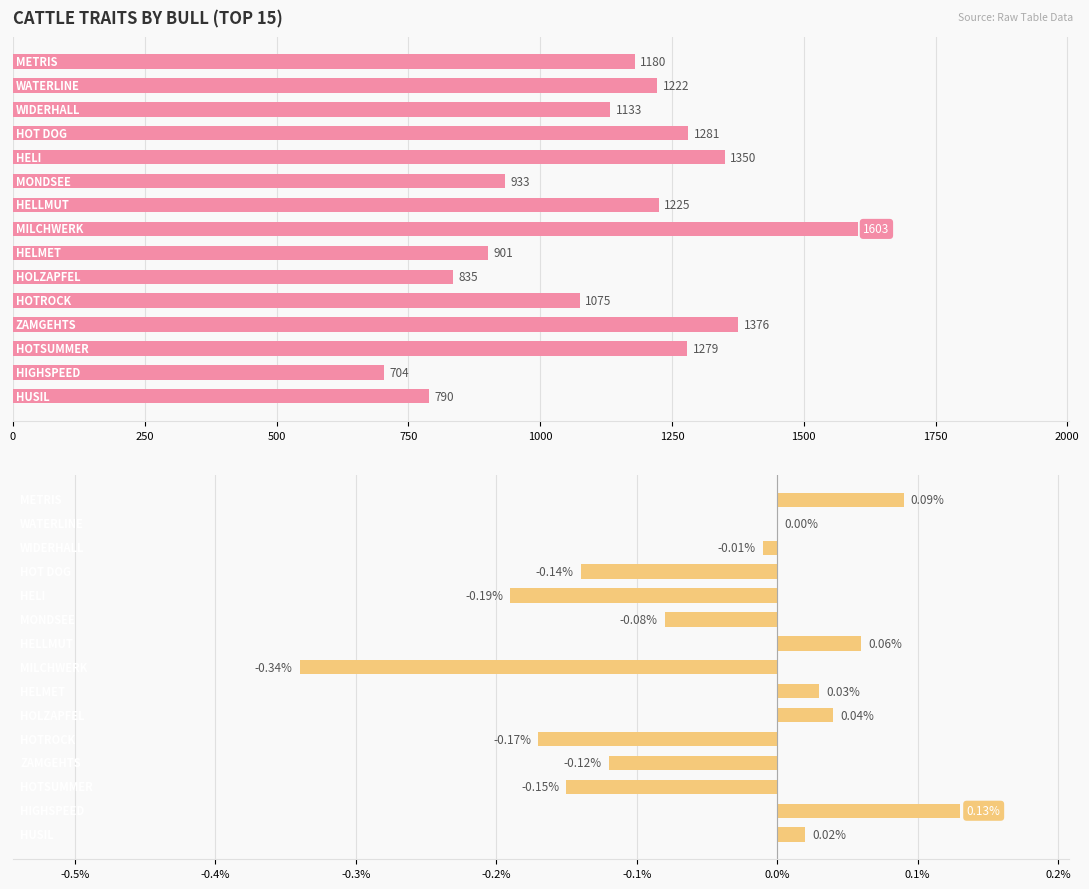

The Fat % (F%) series shows 0.0 at 250. True or false?

True